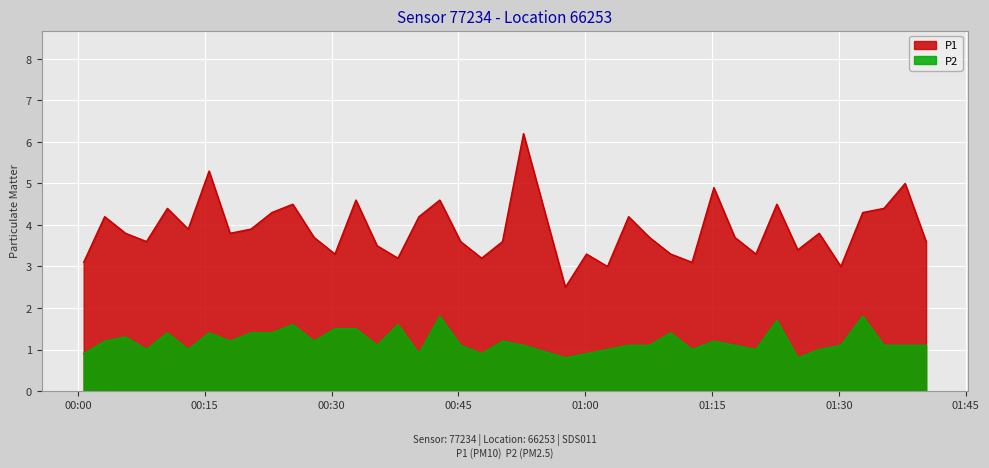

In P1, how many points are higher than both neighbors (excluding endpoints)?

13